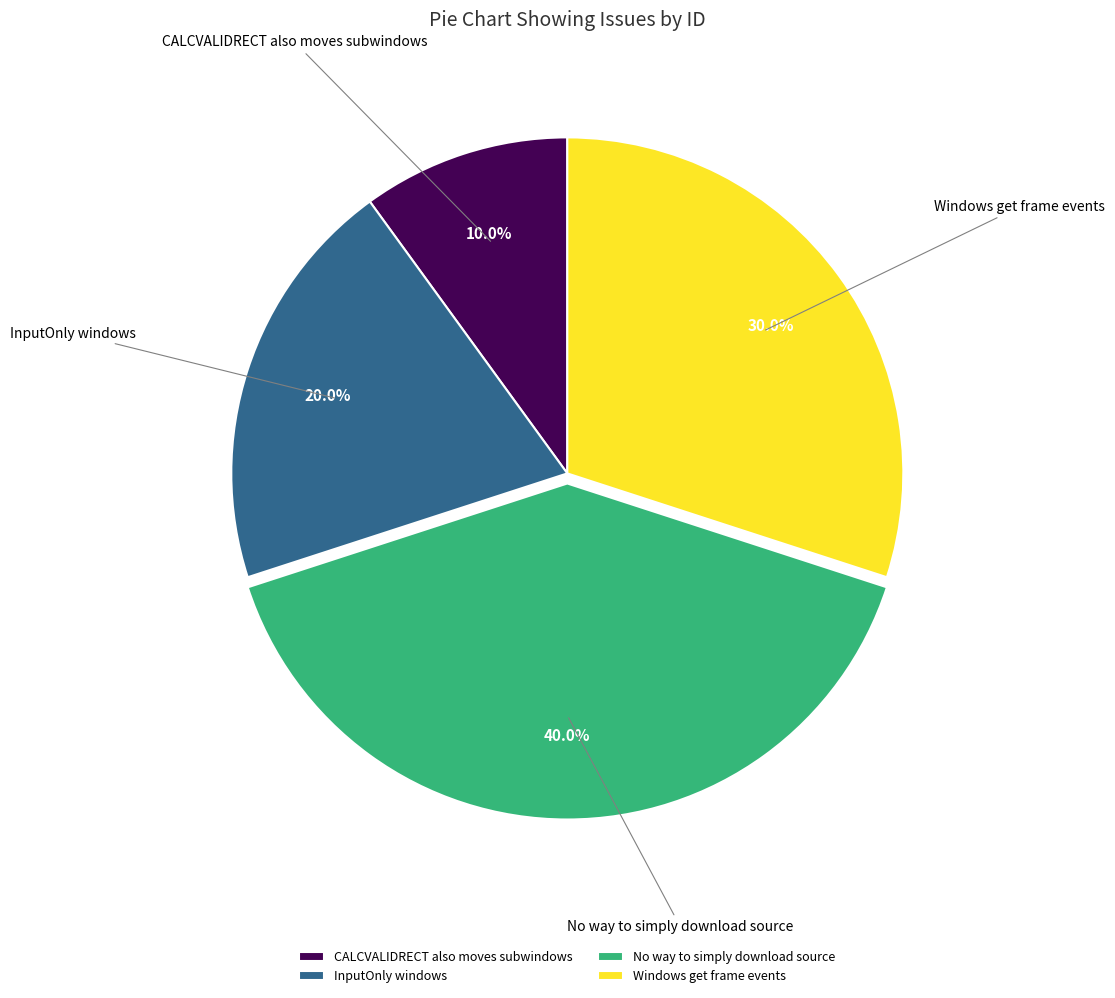

Is InputOnly windows the majority of the pie?

No